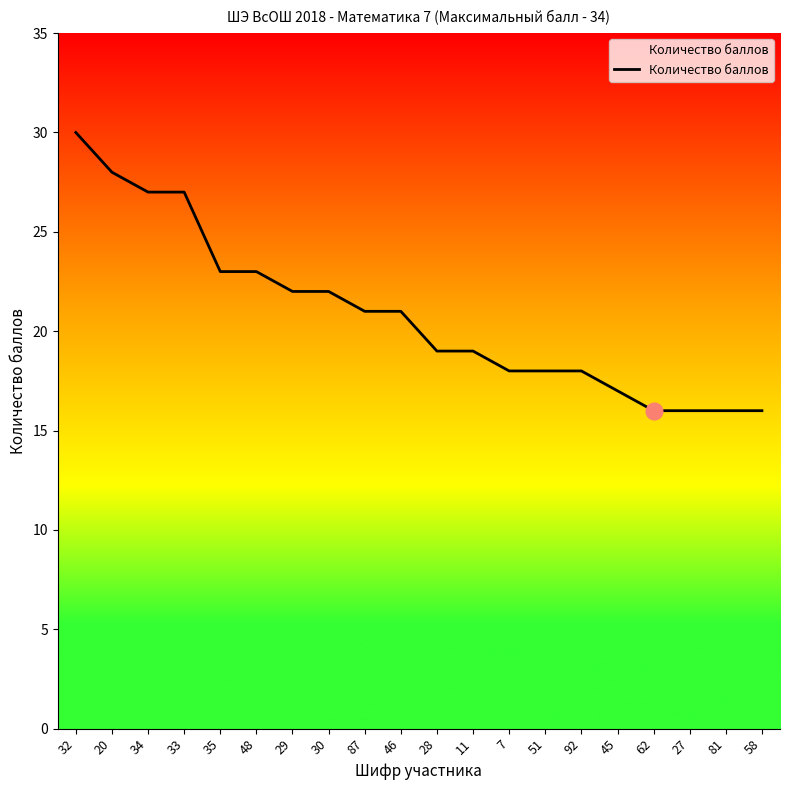

What value does the data have at 48?

23